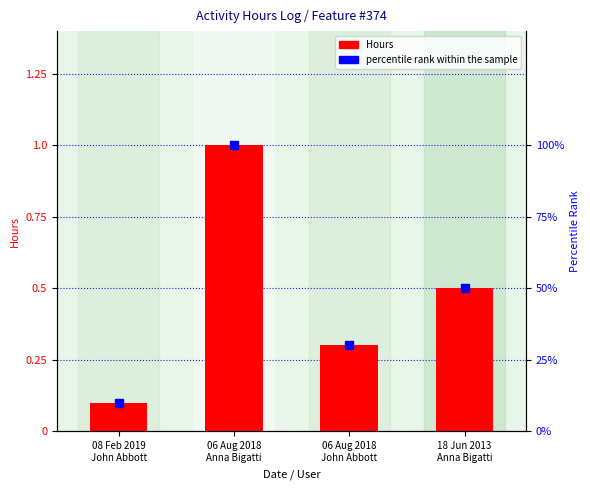

Which series reaches the minimum Y coordinate?

Hours